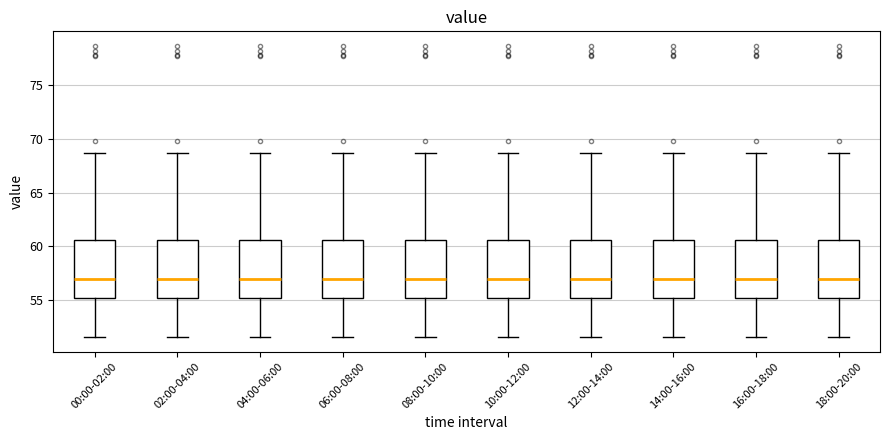

Where does the upper whisker of the box for 14:00-16:00 end on the y-axis? The values are not printed on the chart, so give them approximately, as read against the axis.

68.5